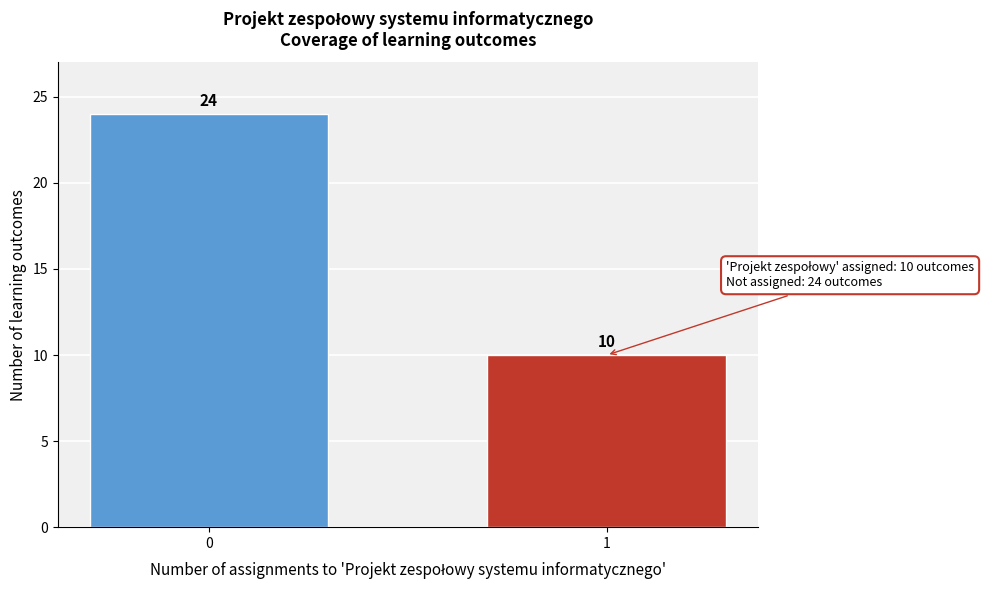

Reading left to right, what are all the values shown in this chart?

24	10